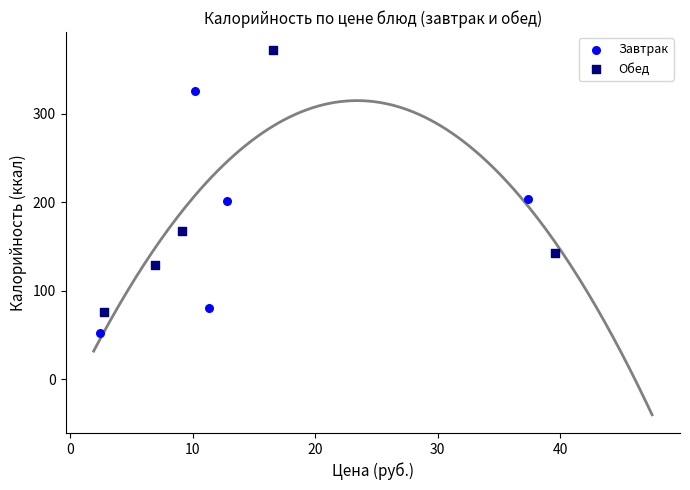

Which series contains the highest Y value?

Обед